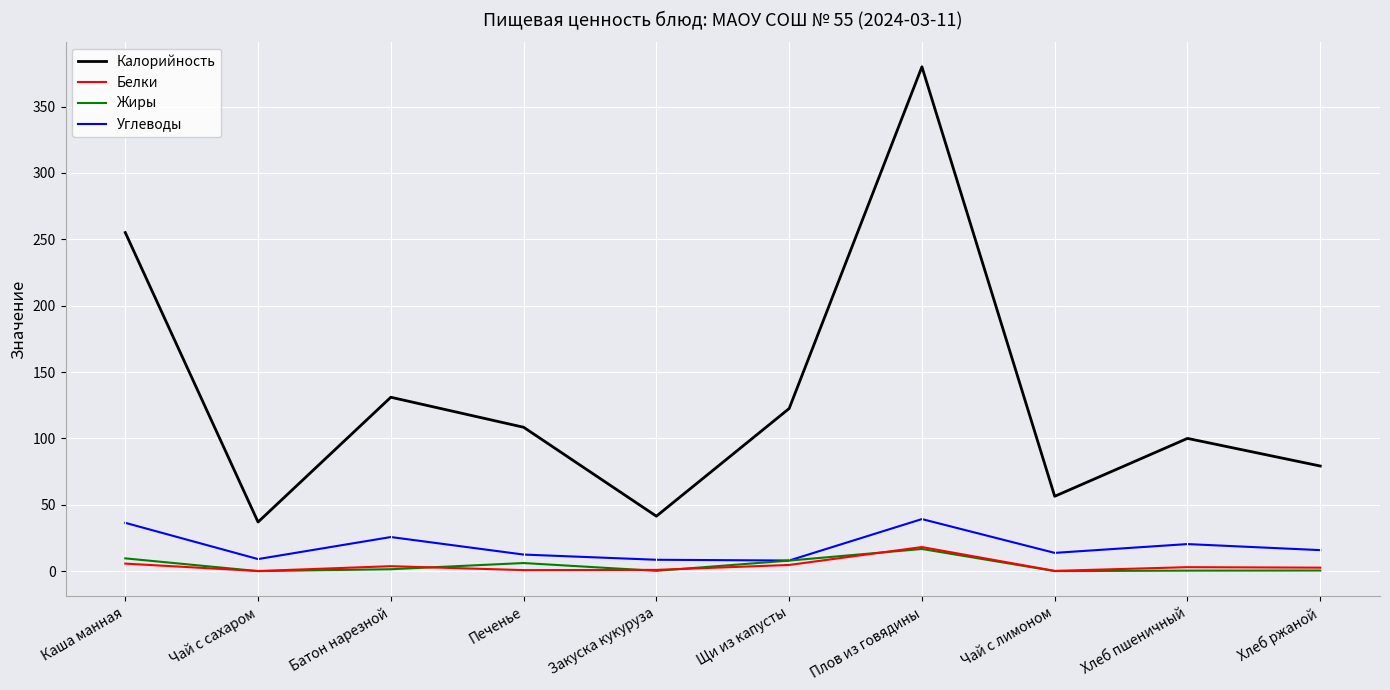

How many lines are shown in the chart?

4